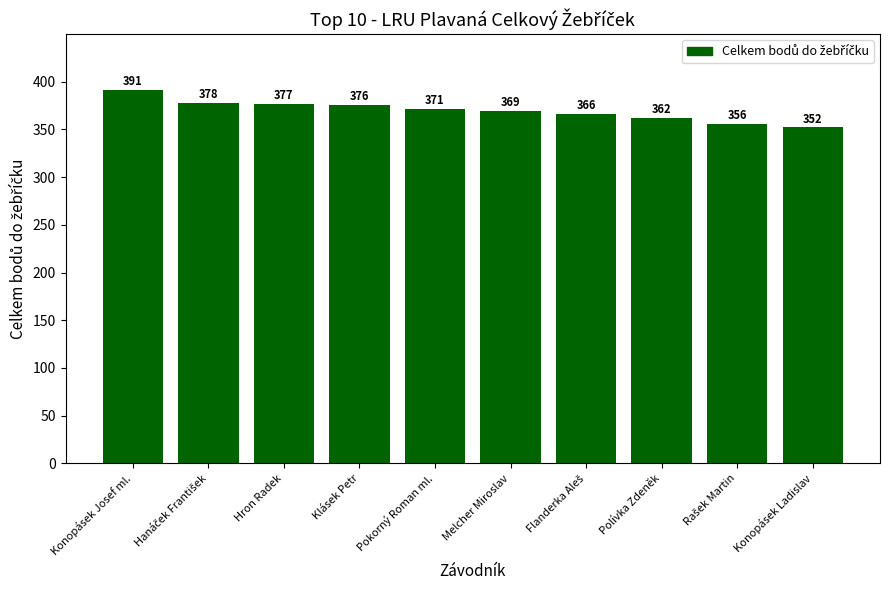

What is the sum of the values at Klásek Petr and Melcher Miroslav?

745